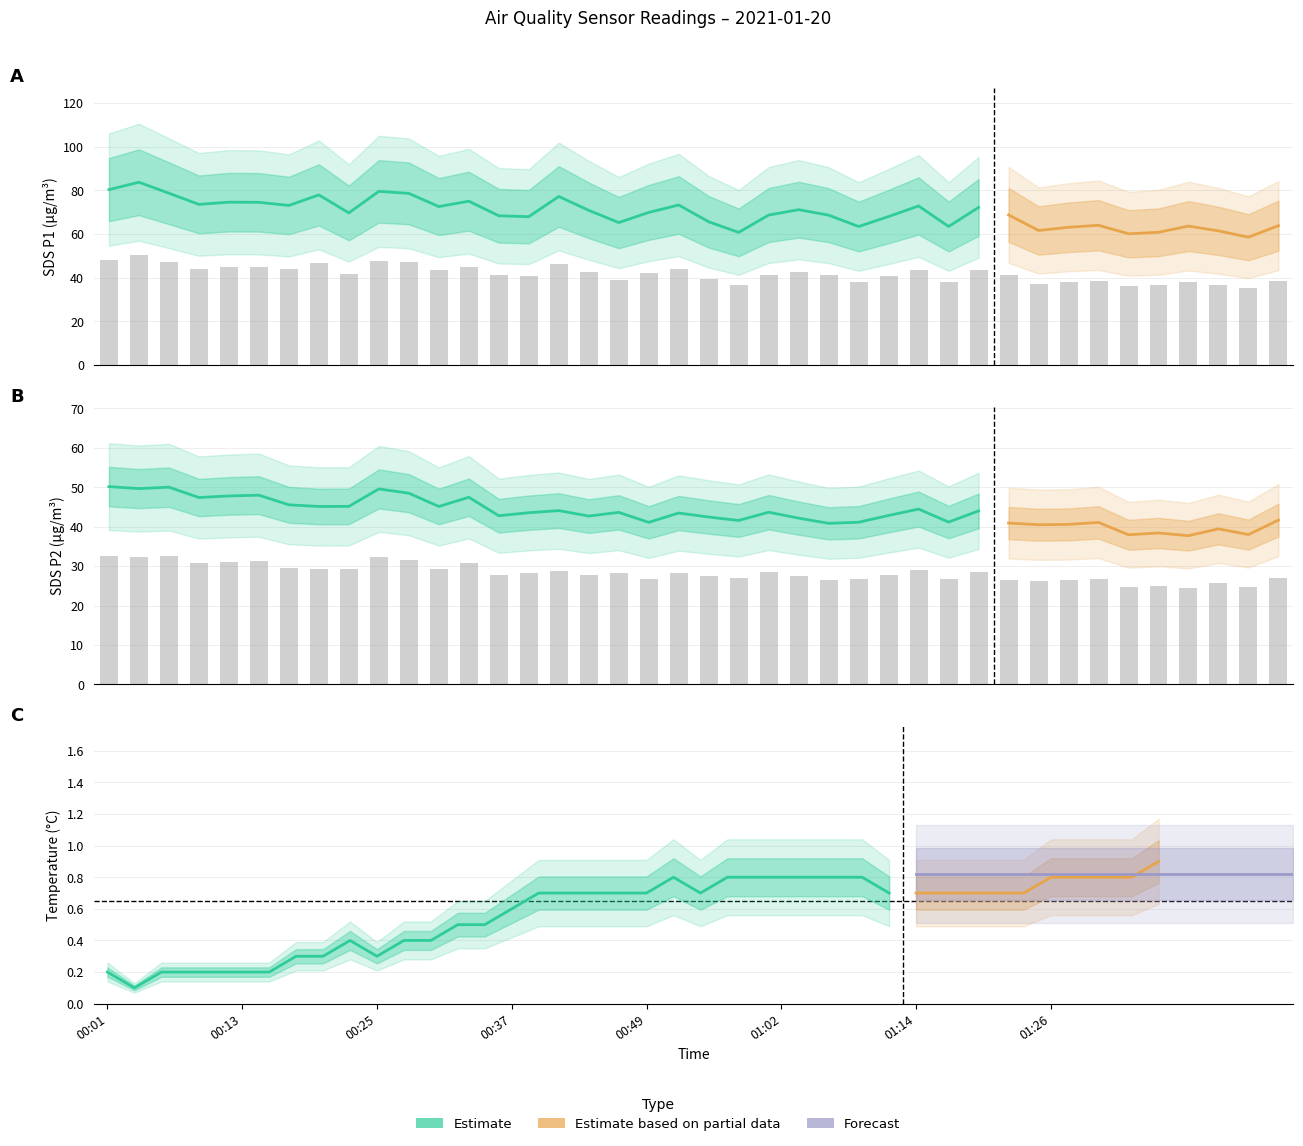

How many data points in SDS_P2 are above 28?

20